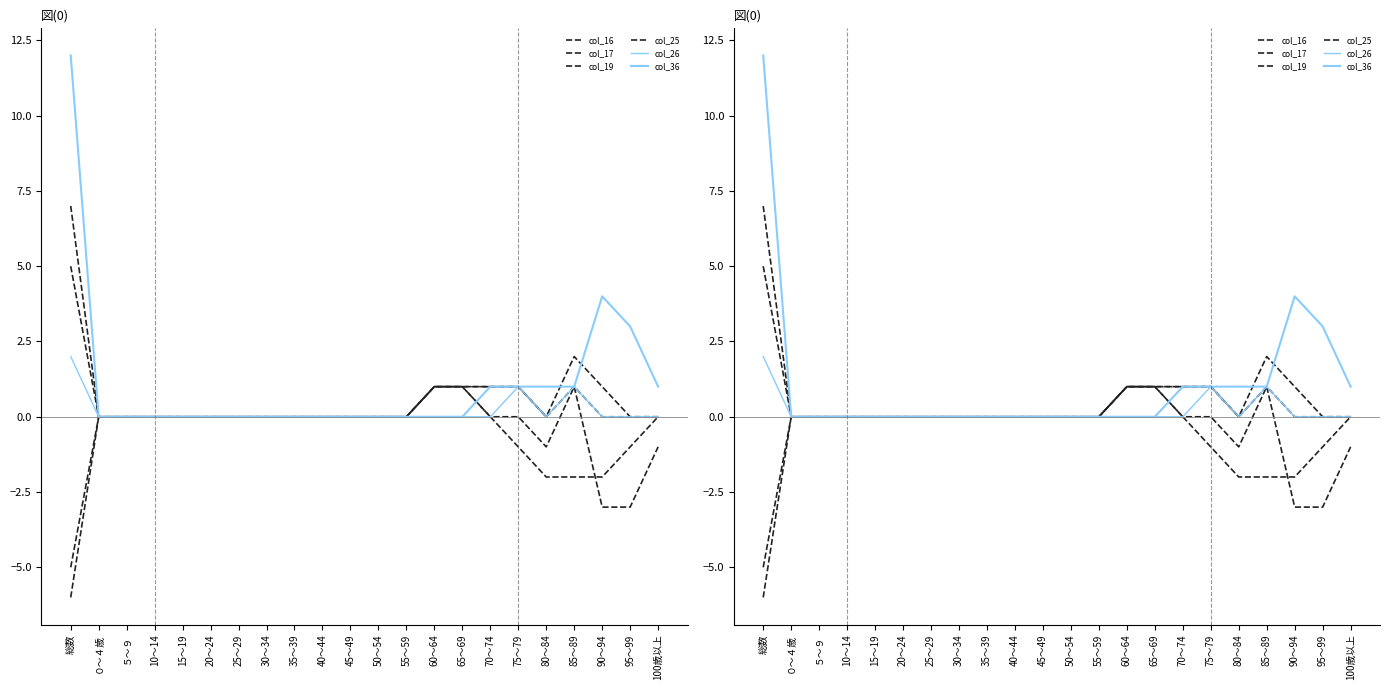

Reading right to left, transcribe all the data shown in this chart.

col_16: 0	0	1	2	0	1	1	1	1	0	0	0	0	0	0	0	0	0	0	0	0	7
col_17: 0	0	0	1	0	1	1	1	1	0	0	0	0	0	0	0	0	0	0	0	0	5
col_19: -1	-3	-3	1	-1	0	0	1	1	0	0	0	0	0	0	0	0	0	0	0	0	-5
col_25: 0	-1	-2	-2	-2	-1	0	1	1	0	0	0	0	0	0	0	0	0	0	0	0	-6
col_26: 0	0	0	1	0	1	0	0	0	0	0	0	0	0	0	0	0	0	0	0	0	2
col_36: 1	3	4	1	1	1	1	0	0	0	0	0	0	0	0	0	0	0	0	0	0	12